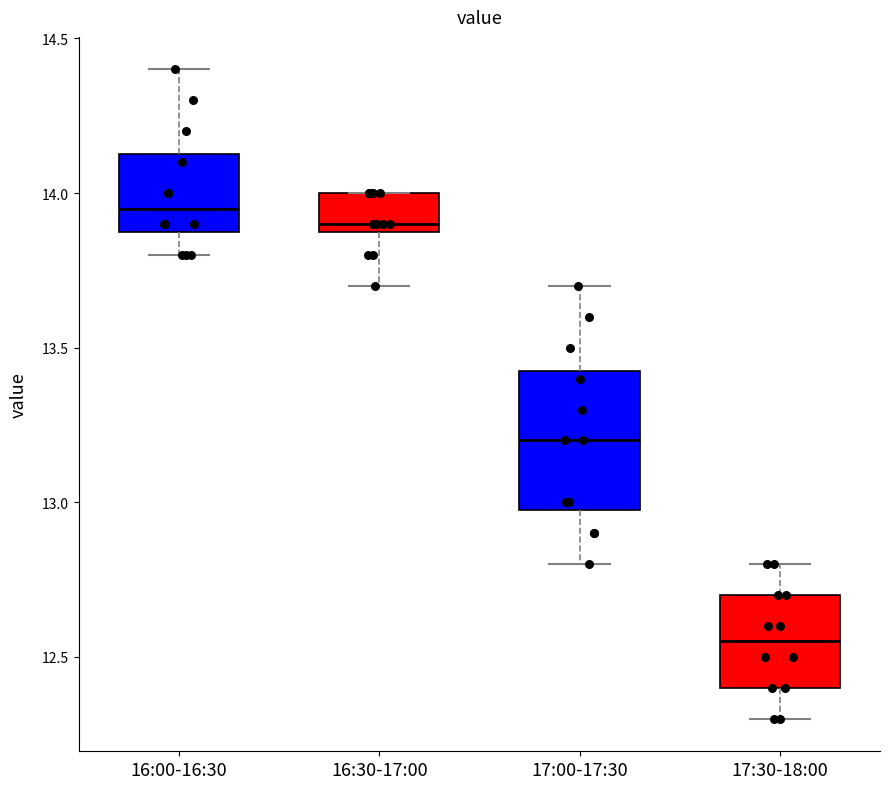

Reading left to right, transcribe this box plot: for each box, give where its median line is, the range the box spans, and where its two whiskers end, as read against the y-axis. The values are not printed on the chart, so give them approximately, as read against the axis.

16:00-16:30: median 13.95, box 13.90 to 14.15, whiskers 13.80 to 14.40
16:30-17:00: median 13.90 (just above the box's lower edge), box 13.90 to 14.00, whiskers 13.70 to 14.00
17:00-17:30: median 13.20, box 13.00 to 13.45, whiskers 12.80 to 13.70
17:30-18:00: median 12.55, box 12.40 to 12.70, whiskers 12.30 to 12.80